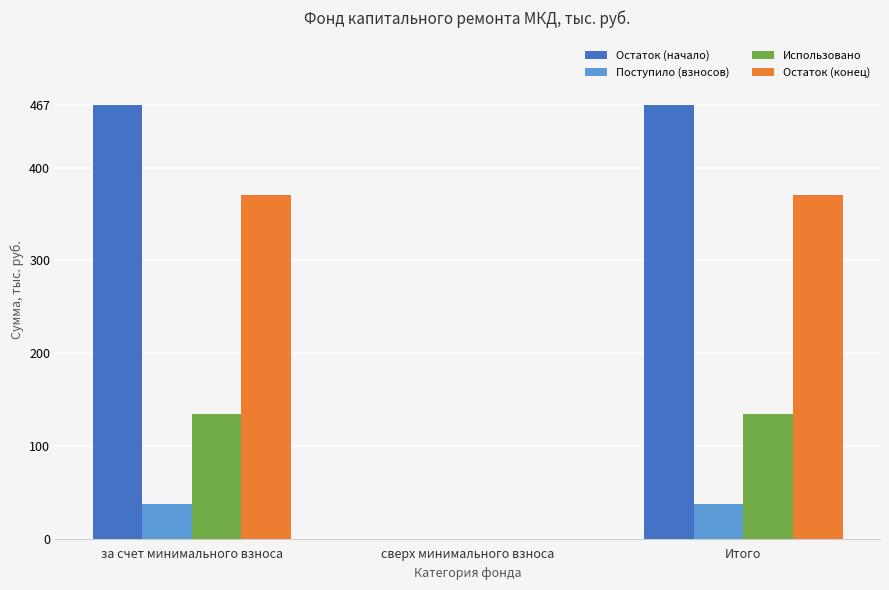

What is the maximum value shown in the chart?

466.9